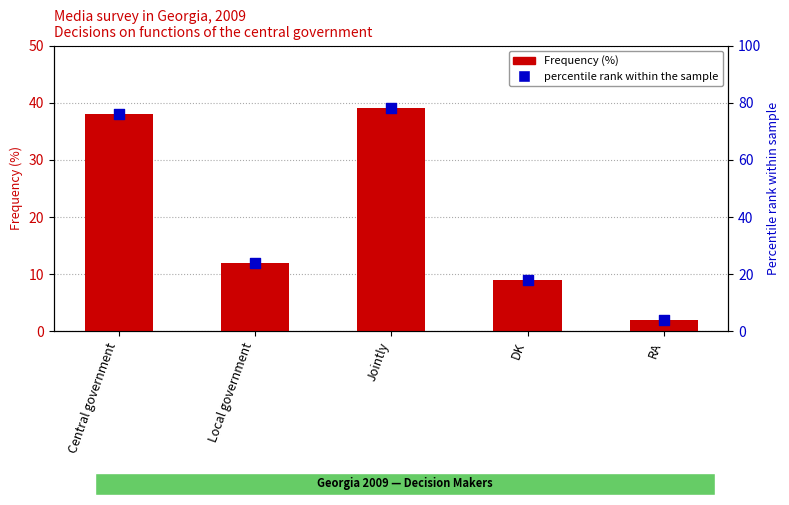

At which category is the sum across all series the highest?

Jointly